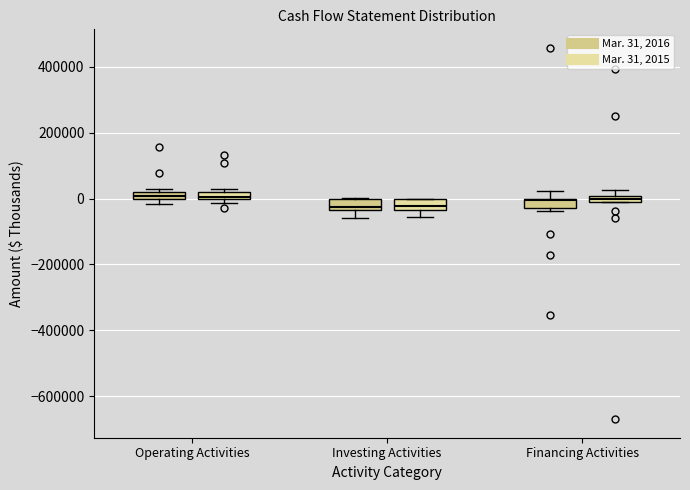

Where does the median line of the box for Investing Activities (Mar. 31, 2016) sit on the y-axis? The values are not printed on the chart, so give them approximately, as read against the axis.

-20000